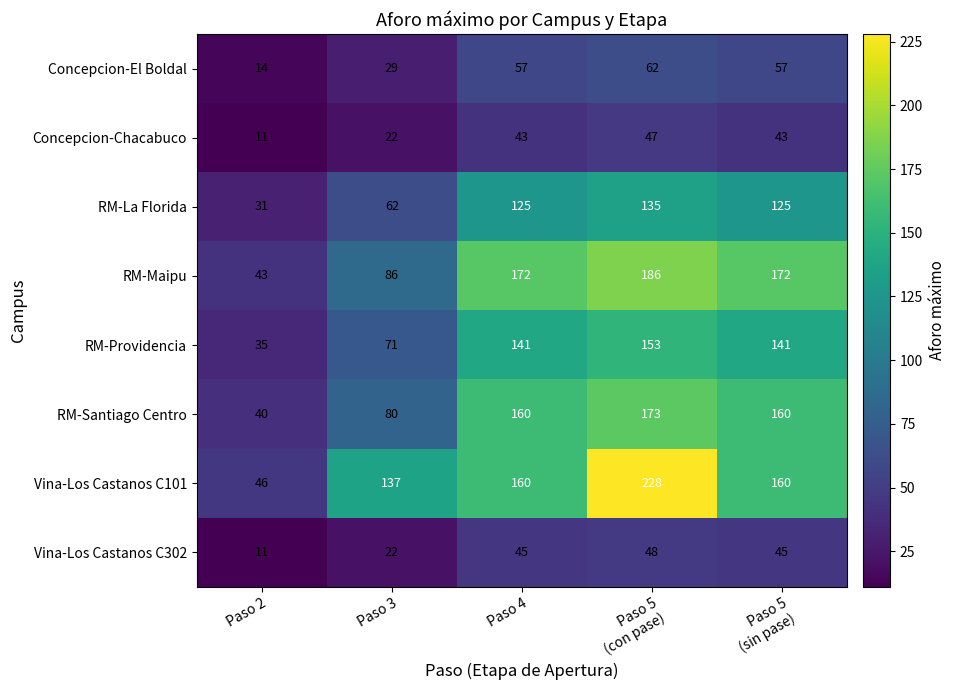

What is the lowest value of the Concepcion-Chacabuco series?

11